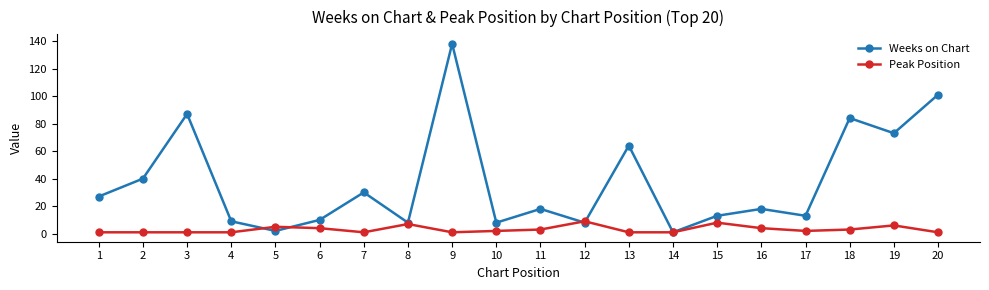

What value does the Weeks on Chart series have at 16, to the nearest 10?

20